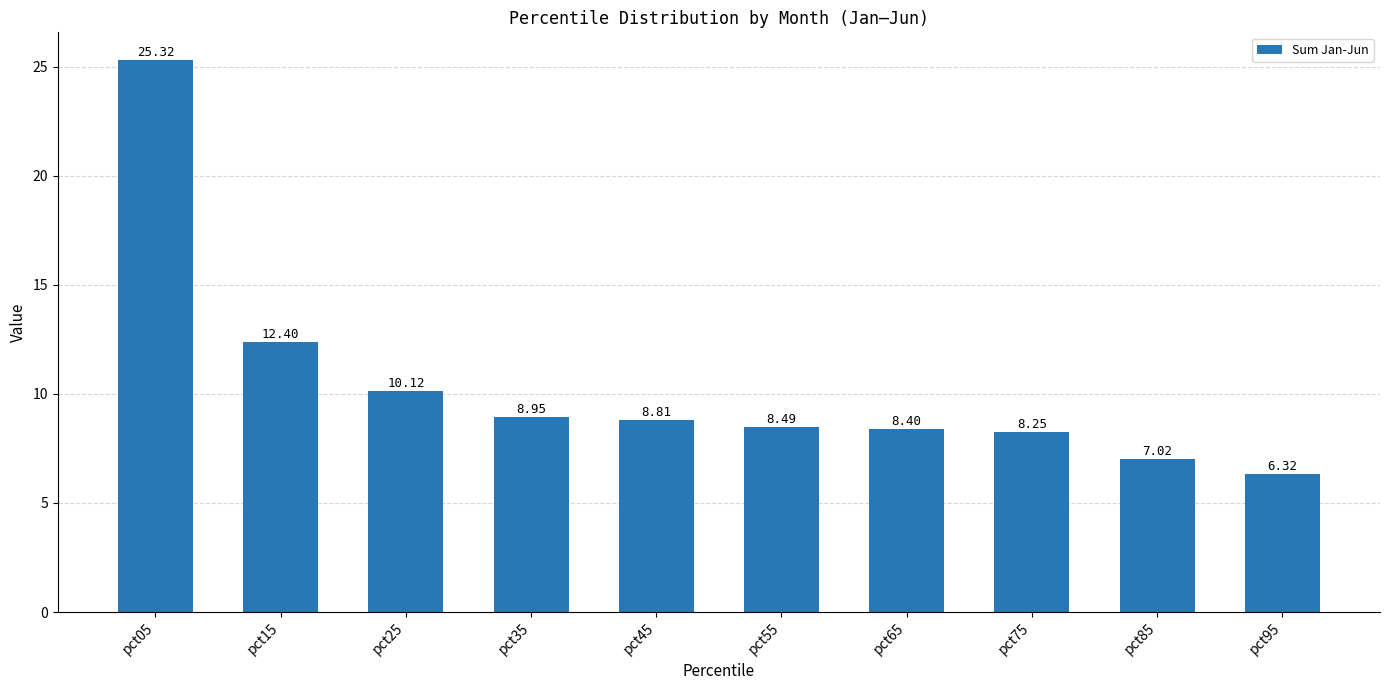

At which label is the value closest to 15?

pct15